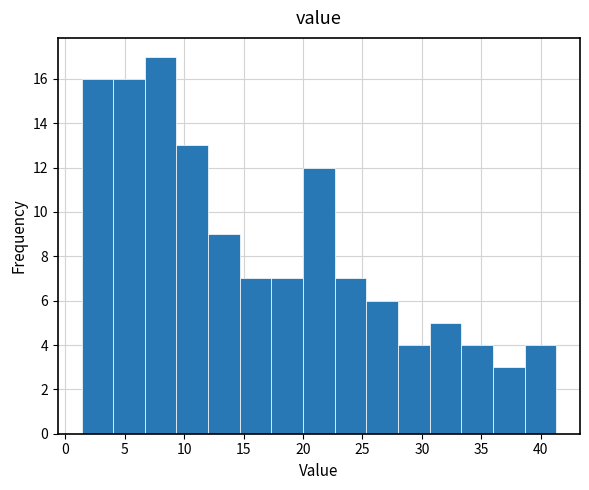

Reading left to right, list every bar in this chart as the range it spans on the x-axis followed by its height. Neither the bar edges nor the heights are printed on the chart, so give them approximately, as read against the axes.

1.5 to 4.0: 16
4.0 to 6.5: 16
6.5 to 9.5: 17
9.5 to 12.0: 13
12.0 to 14.5: 9
14.5 to 17.5: 7
17.5 to 20.0: 7
20.0 to 22.5: 12
22.5 to 25.5: 7
25.5 to 28.0: 6
28.0 to 30.5: 4
30.5 to 33.5: 5
33.5 to 36.0: 4
36.0 to 38.5: 3
38.5 to 41.5: 4